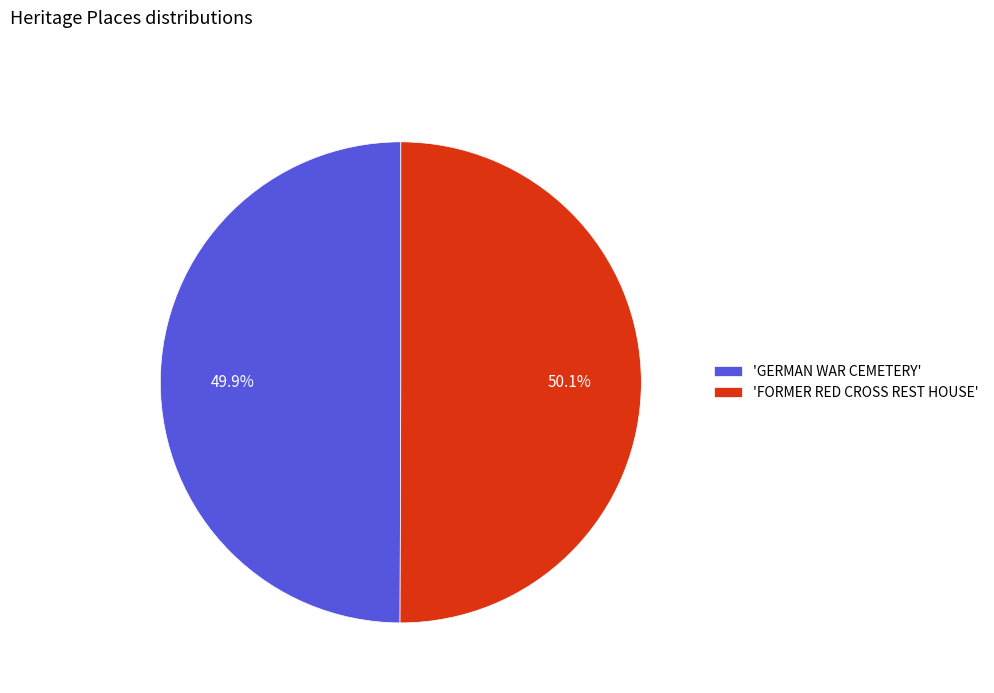

Combined, do 'FORMER RED CROSS REST HOUSE' and 'GERMAN WAR CEMETERY' account for over 50%?

Yes